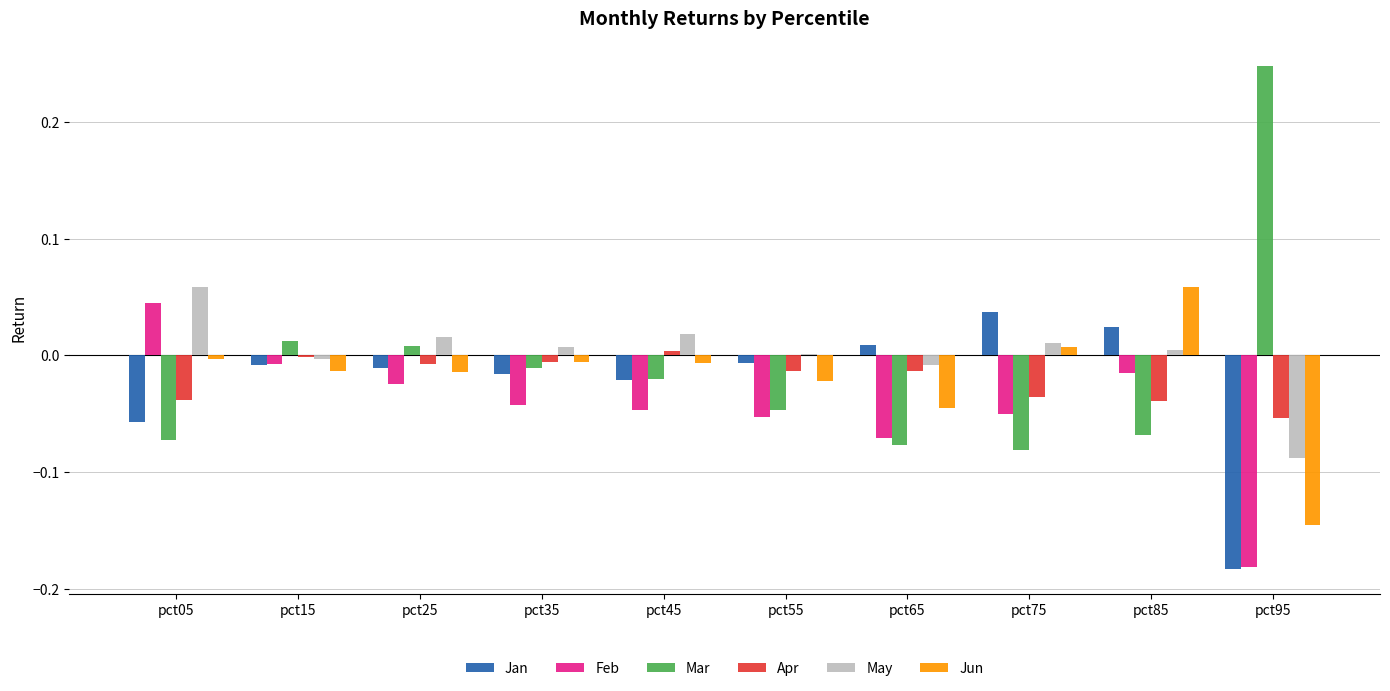

Is the value of May at pct65 greater than the value of Feb at pct05?

No